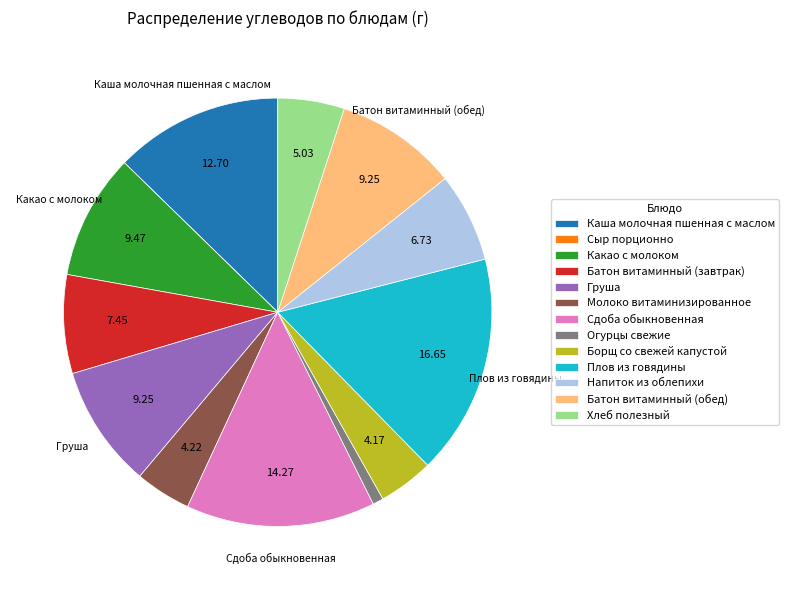

The Батон витаминный (завтрак) slice represents 7% of the pie. True or false?

True